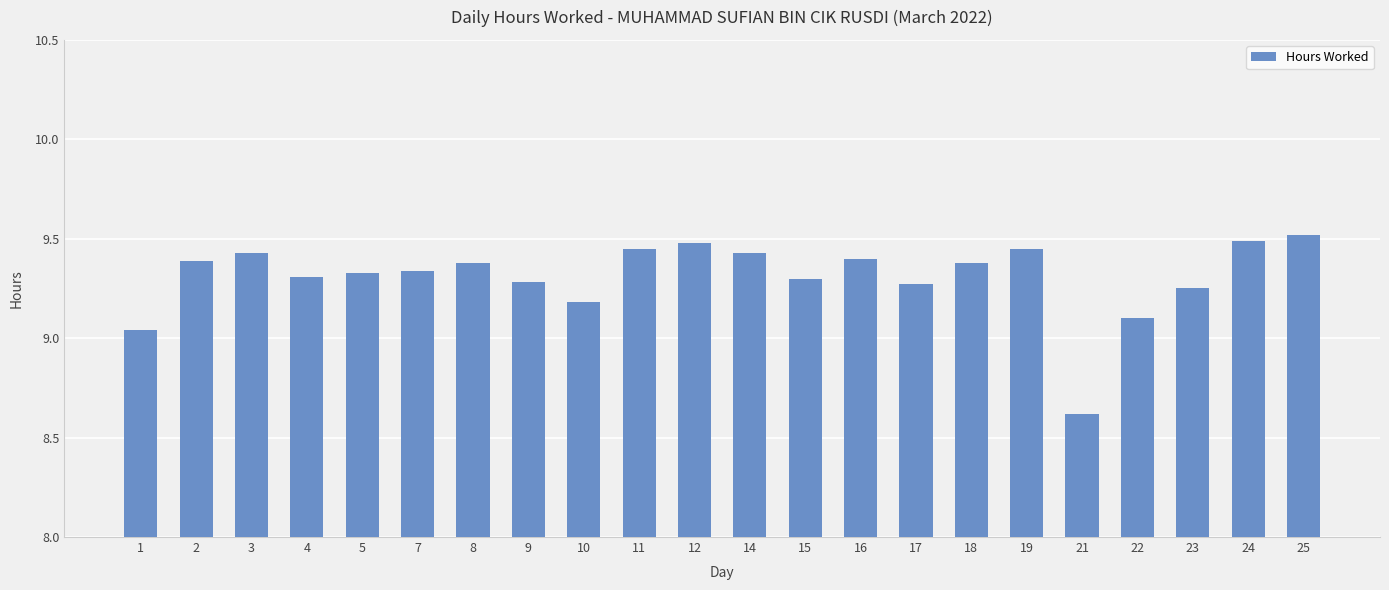

At which category does the chart reach its minimum across all series?

21